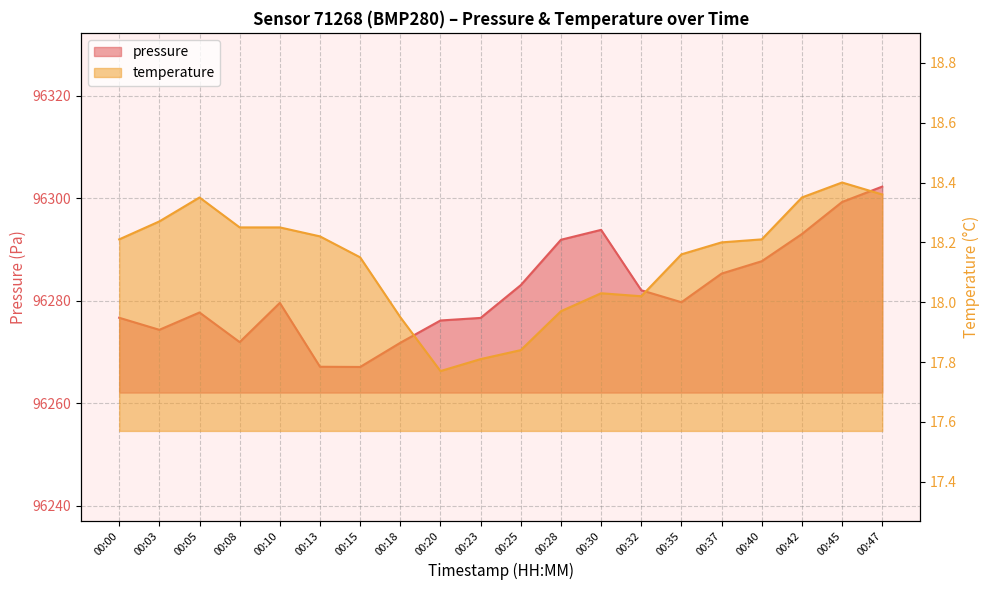

How many categories are shown in the chart?

20